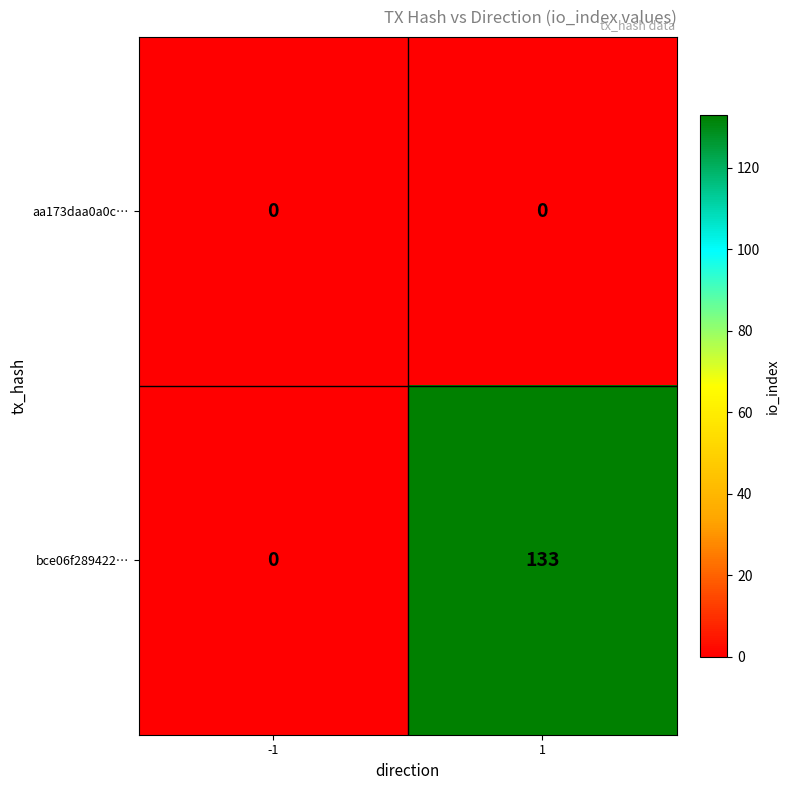

Reading left to right, what are all the values shown in this chart?

aa173daa0a0c…: -1=0	1=0
bce06f289422…: -1=0	1=133